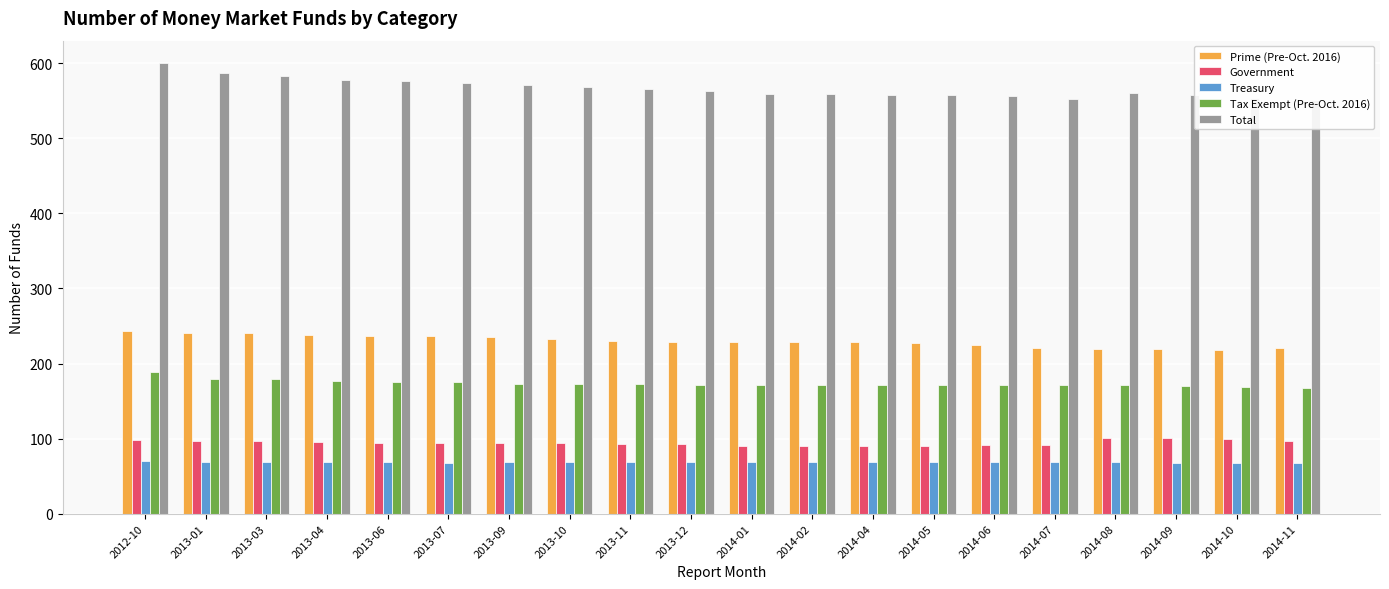

Which category has the lowest value in the Treasury series?

2014-10